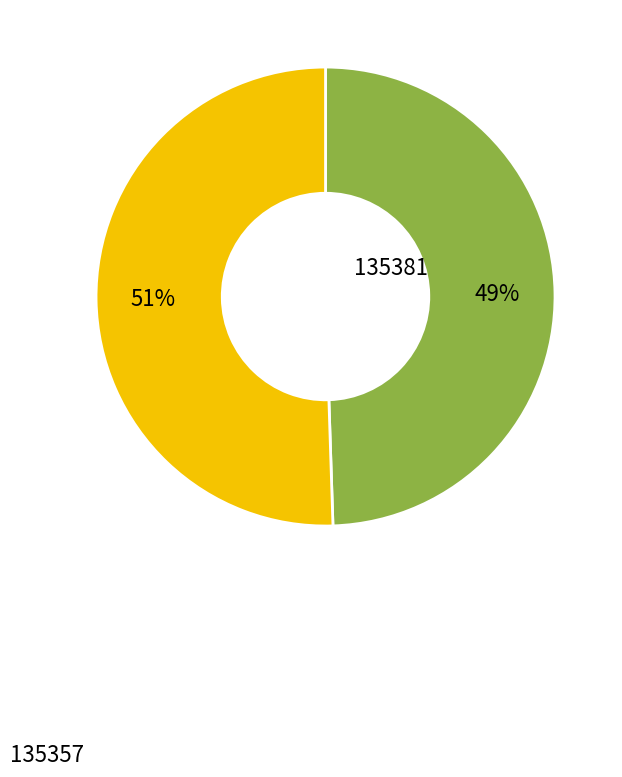

Is there any slice that represents more than half of the pie?

Yes